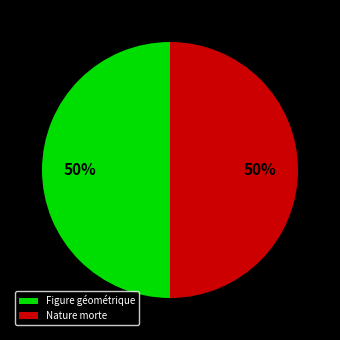

What is the ratio of the value at Nature morte to the value at Figure géométrique?

1.0